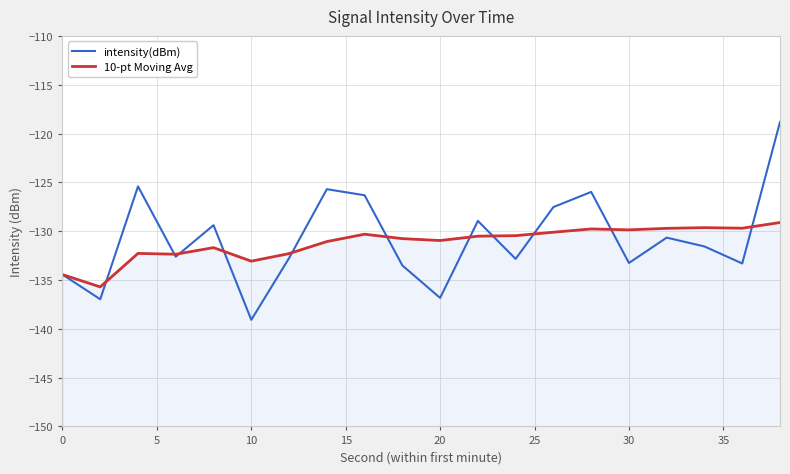

What is the lowest value of the intensity(dBm) series?

-139.1